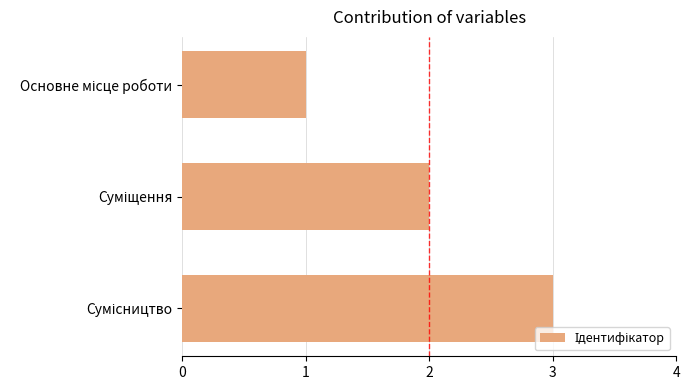

What is the sum of all values?

6